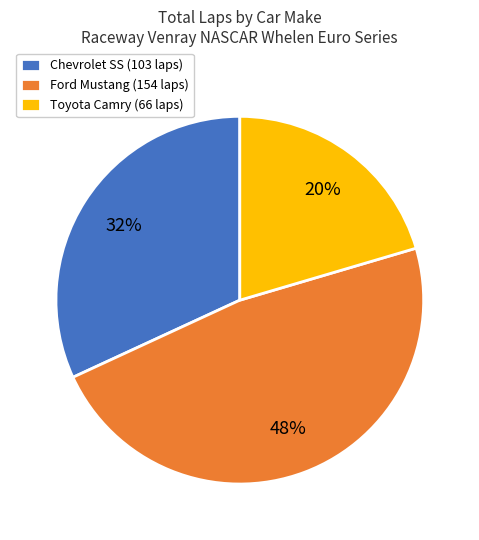

Which category has the biggest portion of the pie?

Ford Mustang (154 laps)